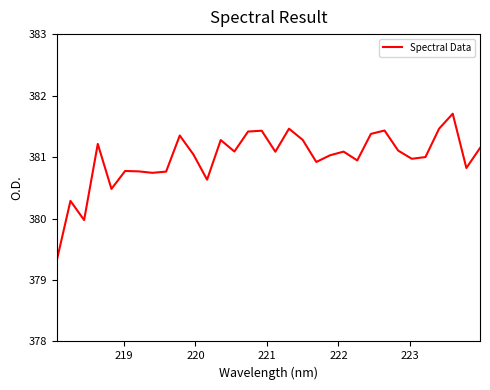

Reading left to right, extract all data points from this chart.

379.3	380.3	380.0	381.2	380.5	380.8	380.8	380.7	380.8	381.4	381.0	380.6	381.3	381.1	381.4	381.4	381.1	381.5	381.3	380.9	381.0	381.1	380.9	381.4	381.4	381.1	381.0	381.0	381.5	381.7	380.8	381.1